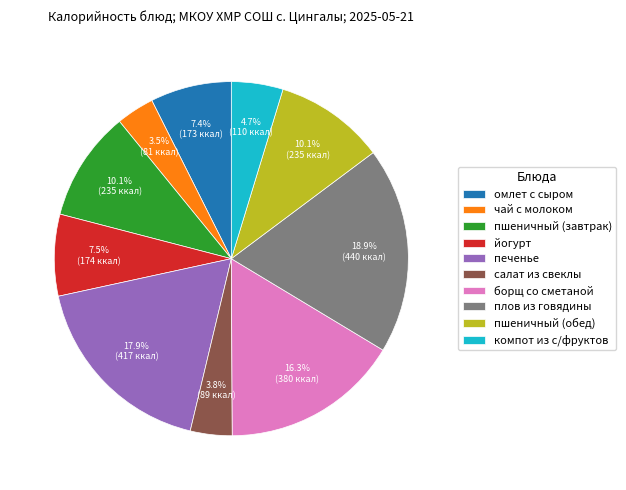

Is the sum of компот из с/фруктов and плов из говядины greater than half?

No